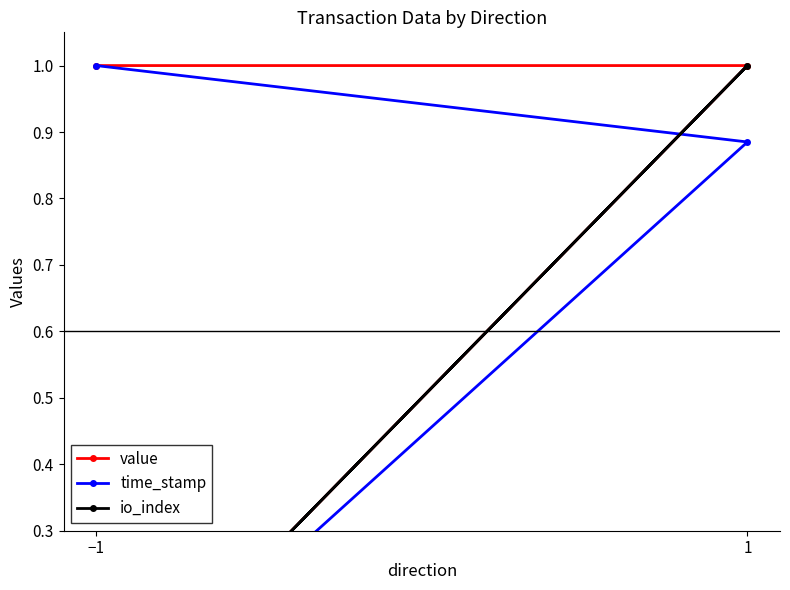

Which series has the largest total across all categories?

value